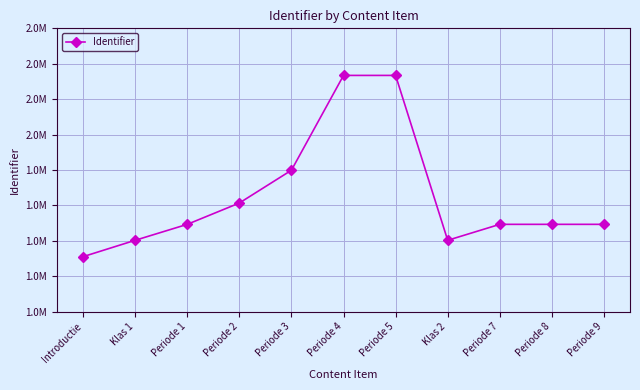

True or false: the data shows 1231748 at Periode 4.

False